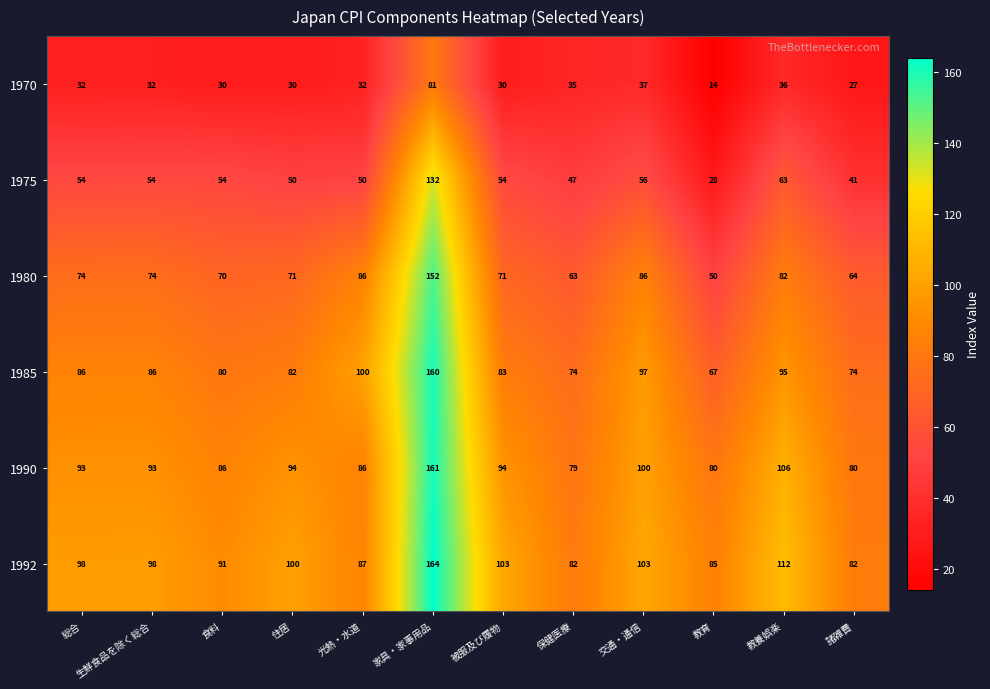

What is the sum of the 1985 values at 保健医療 and 生鮮食品を除く総合?

160